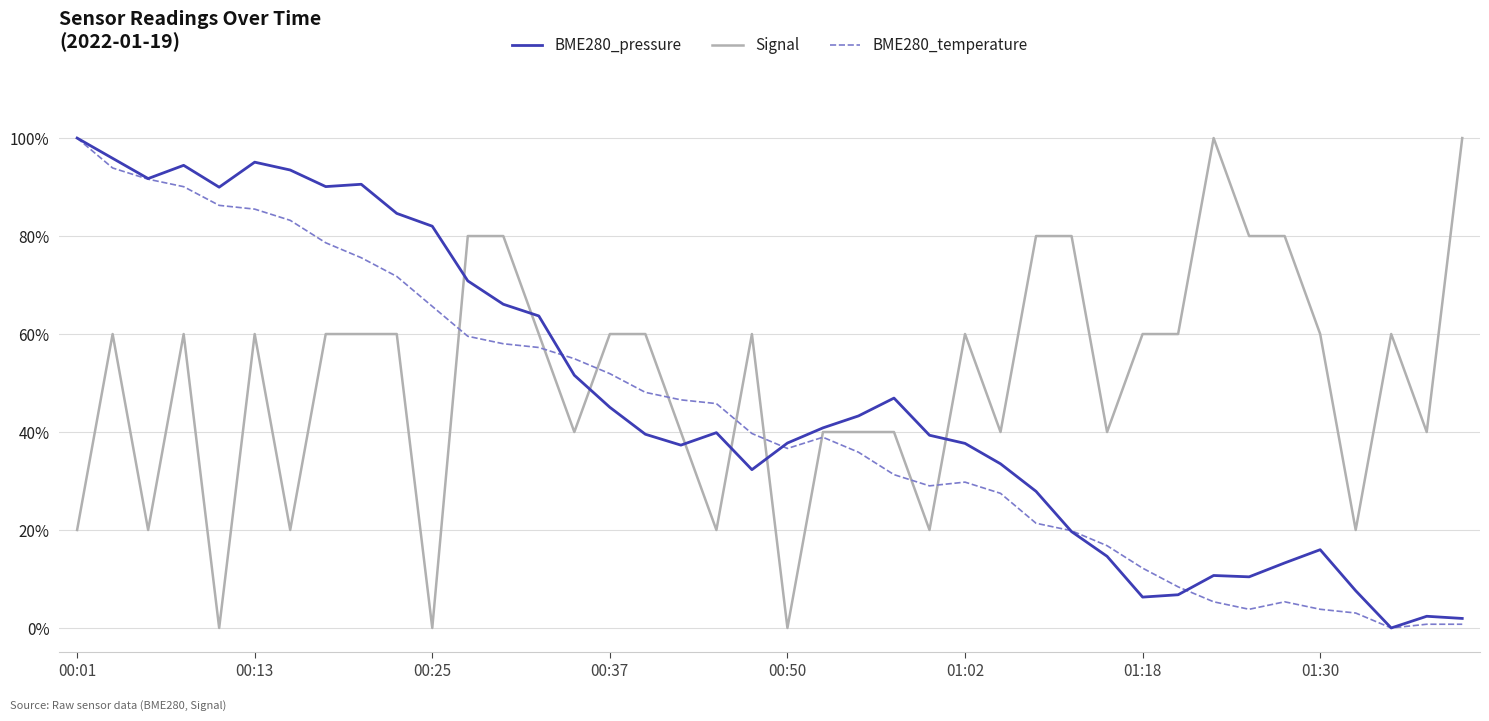

What is the greatest value displayed?

100.0